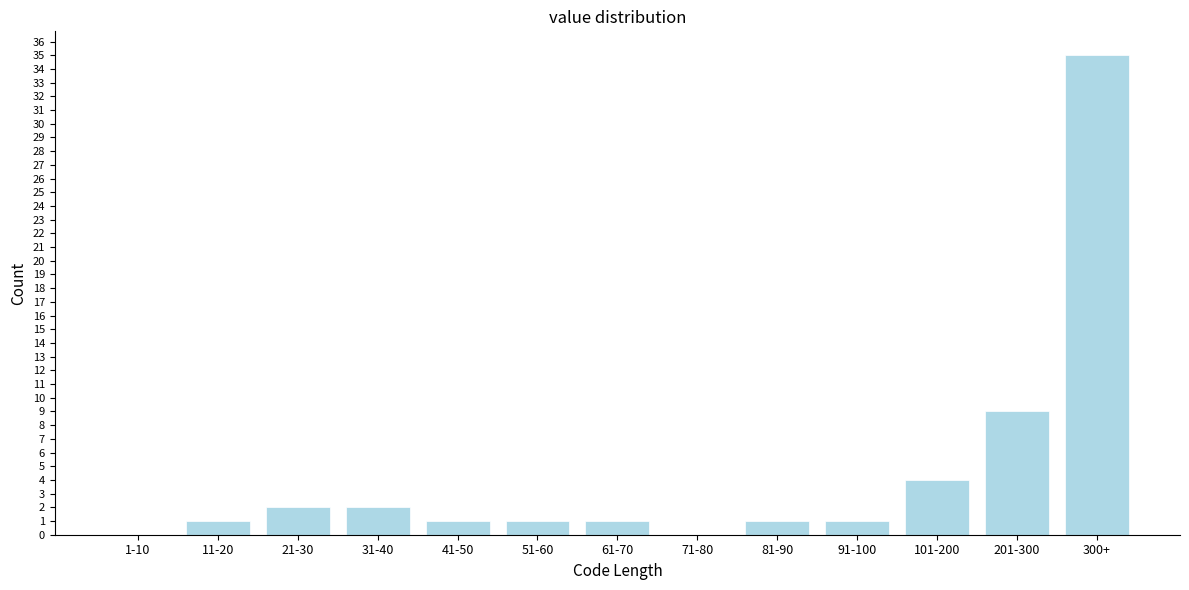

Reading right to left, transcribe all the data shown in this chart.

300+=35	201-300=9	101-200=4	91-100=1	81-90=1	71-80=0	61-70=1	51-60=1	41-50=1	31-40=2	21-30=2	11-20=1	1-10=0